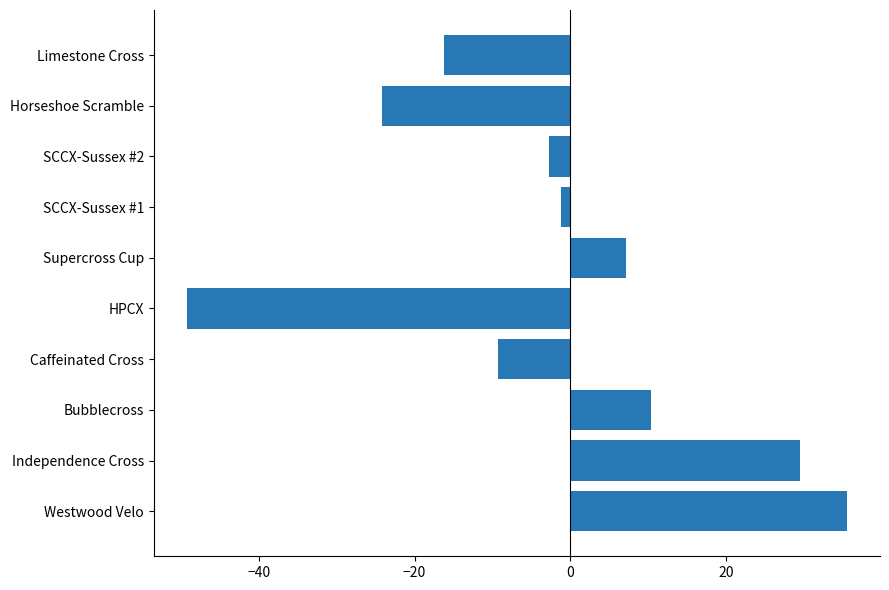

List the labels in order of value, smallest first.

HPCX, Horseshoe Scramble, Limestone Cross, Caffeinated Cross, SCCX-Sussex #2, SCCX-Sussex #1, Supercross Cup, Bubblecross, Independence Cross, Westwood Velo